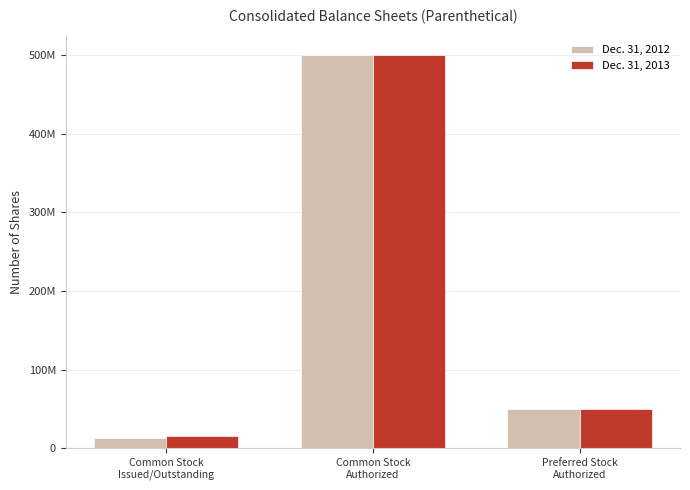

What is the average value of the Dec. 31, 2012 series?

187508747